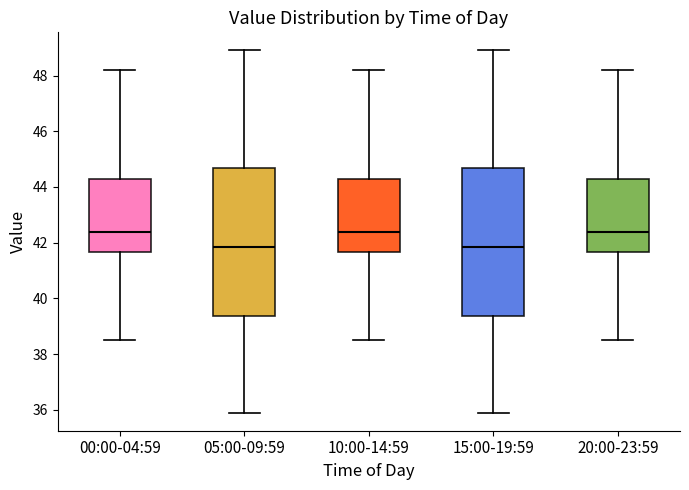

Reading left to right, read every box against the y-axis: the position of its median line, the range the box covers, and the ends of its whiskers. The values are not printed on the chart, so give them approximately, as read against the axis.

00:00-04:59: median 42.4, box 41.6 to 44.2, whiskers 38.6 to 48.2
05:00-09:59: median 41.8, box 39.4 to 44.6, whiskers 36.0 to 49.0
10:00-14:59: median 42.4, box 41.6 to 44.2, whiskers 38.6 to 48.2
15:00-19:59: median 41.8, box 39.4 to 44.6, whiskers 36.0 to 49.0
20:00-23:59: median 42.4, box 41.6 to 44.2, whiskers 38.6 to 48.2